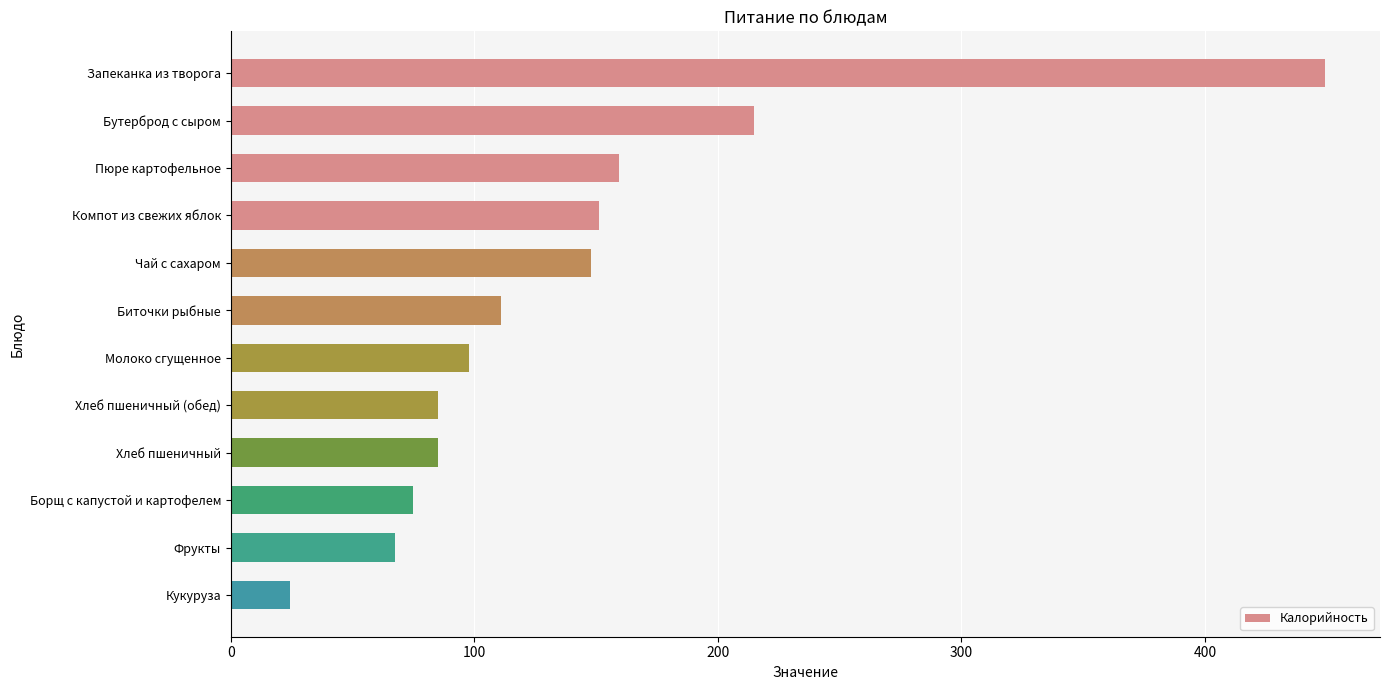

What is the sum of all values?

1668.8